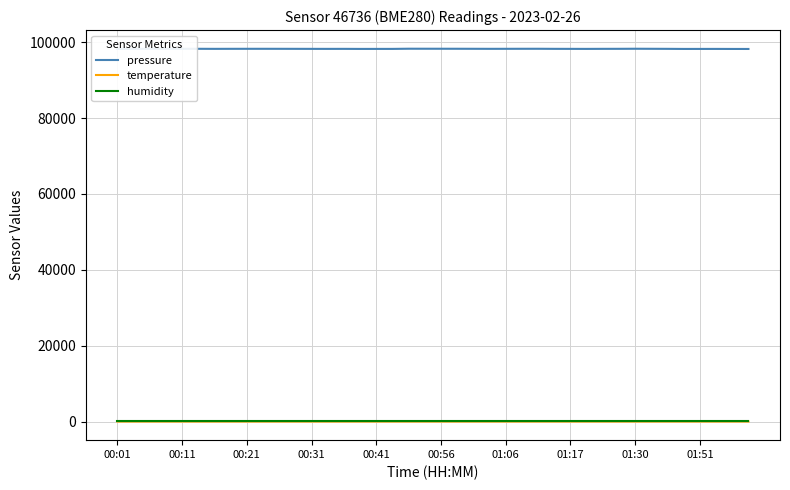

Which series has the largest total across all categories?

pressure